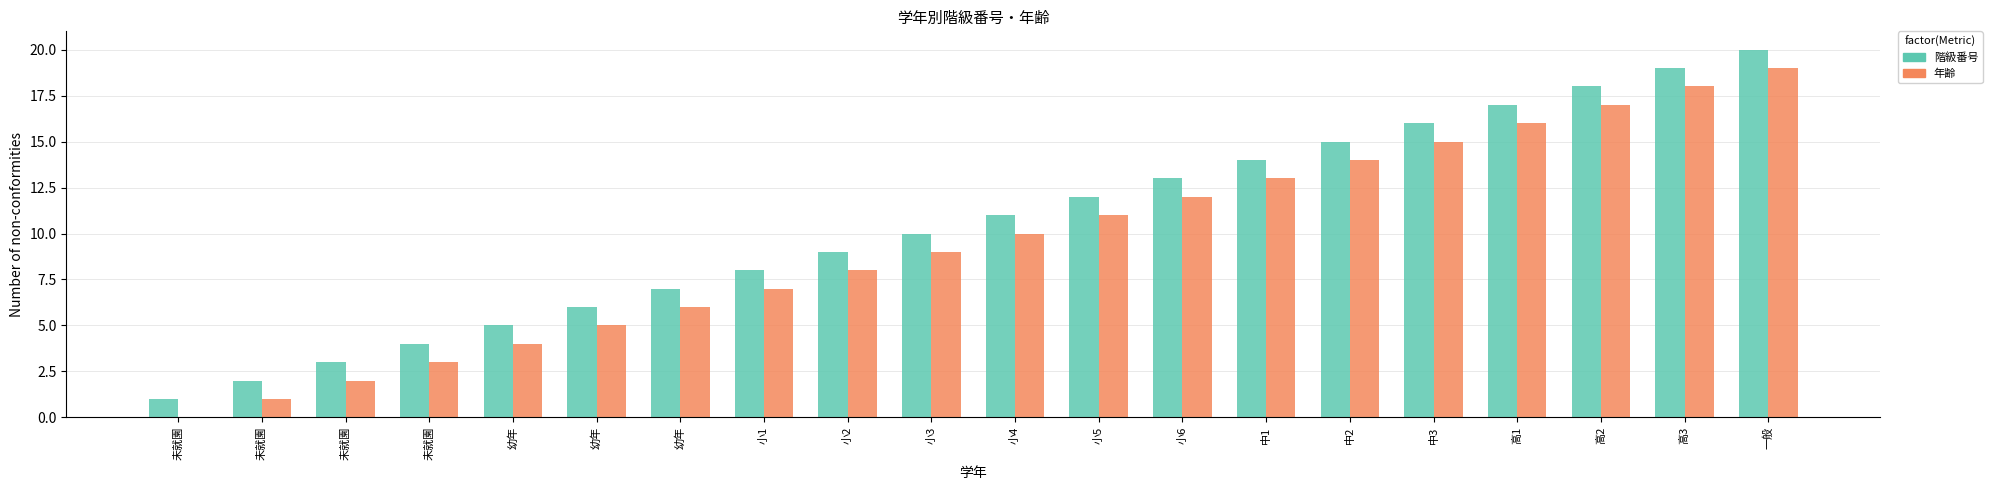

How many categories are shown in the chart?

20